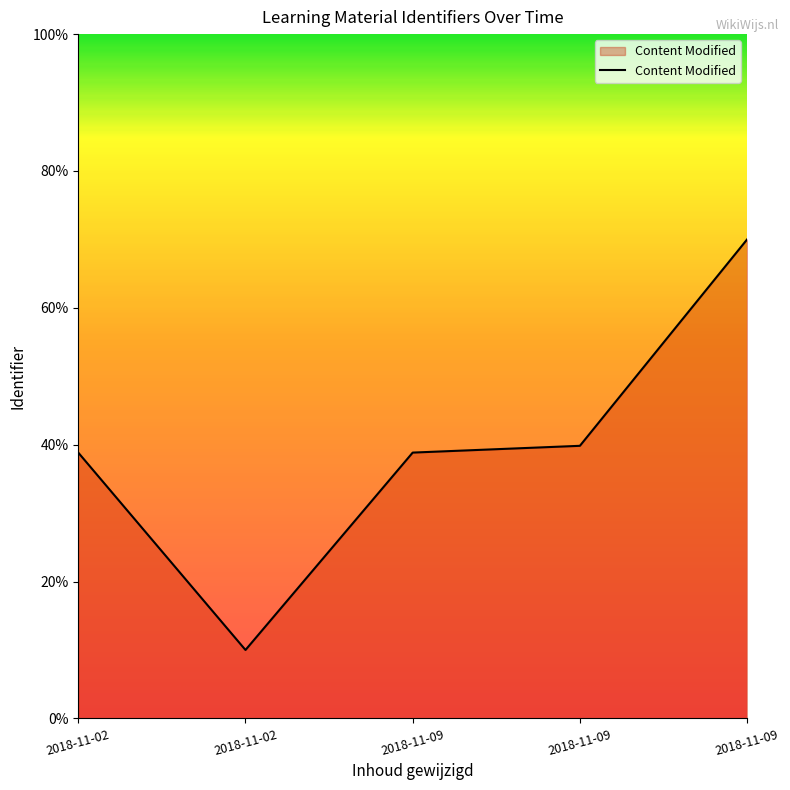

How many series are shown in this chart?

1